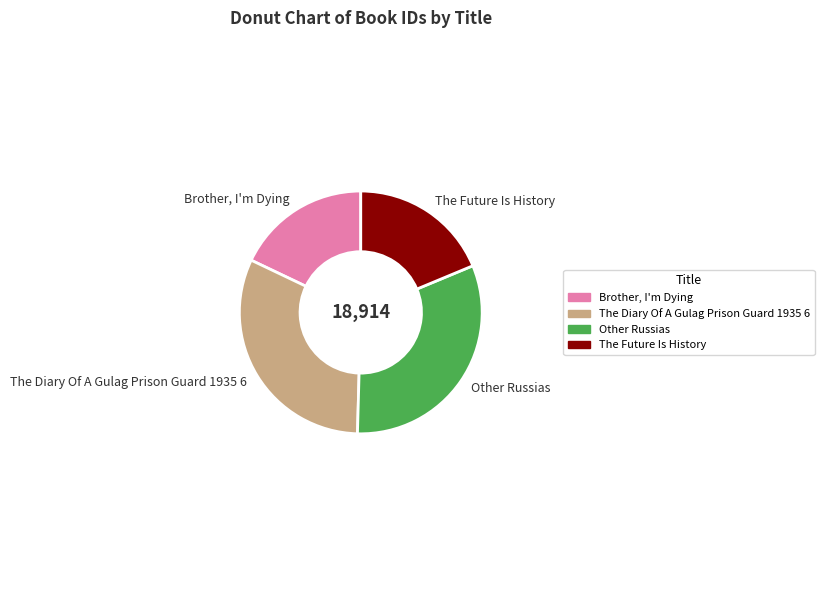

Which category has the smallest portion of the pie?

Brother, I'm Dying